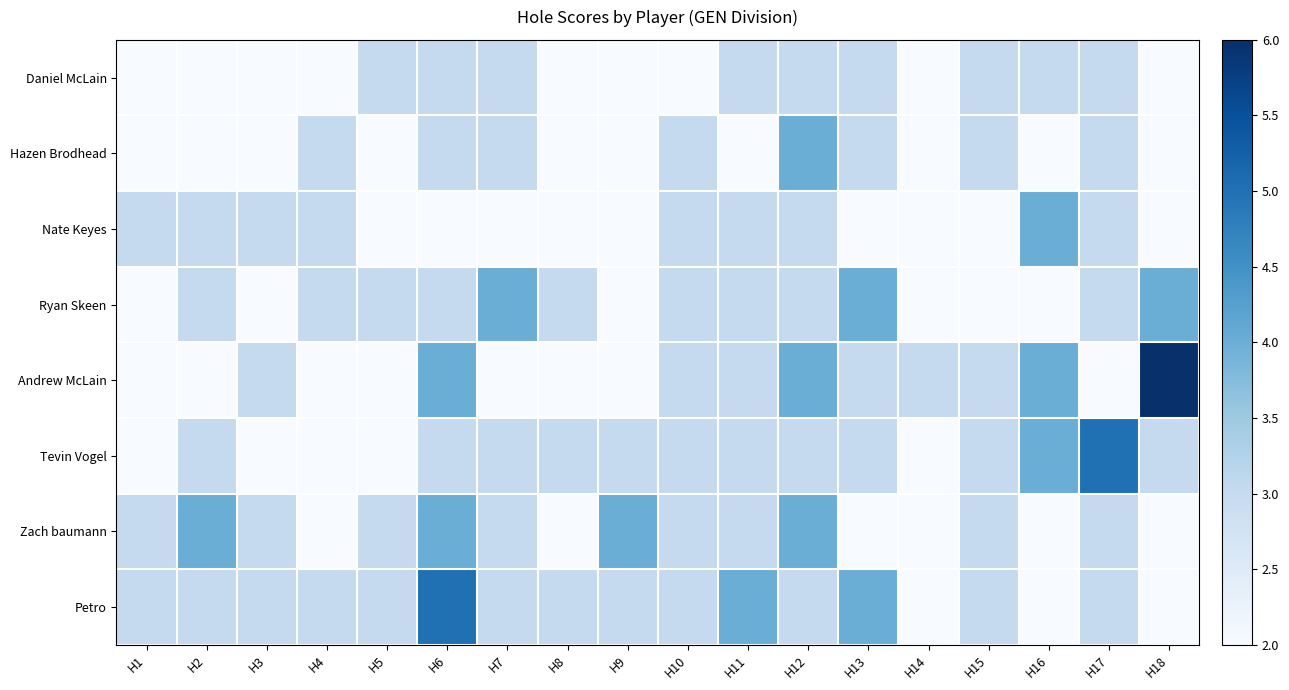

Which series has the widest spread of values?

Andrew McLain